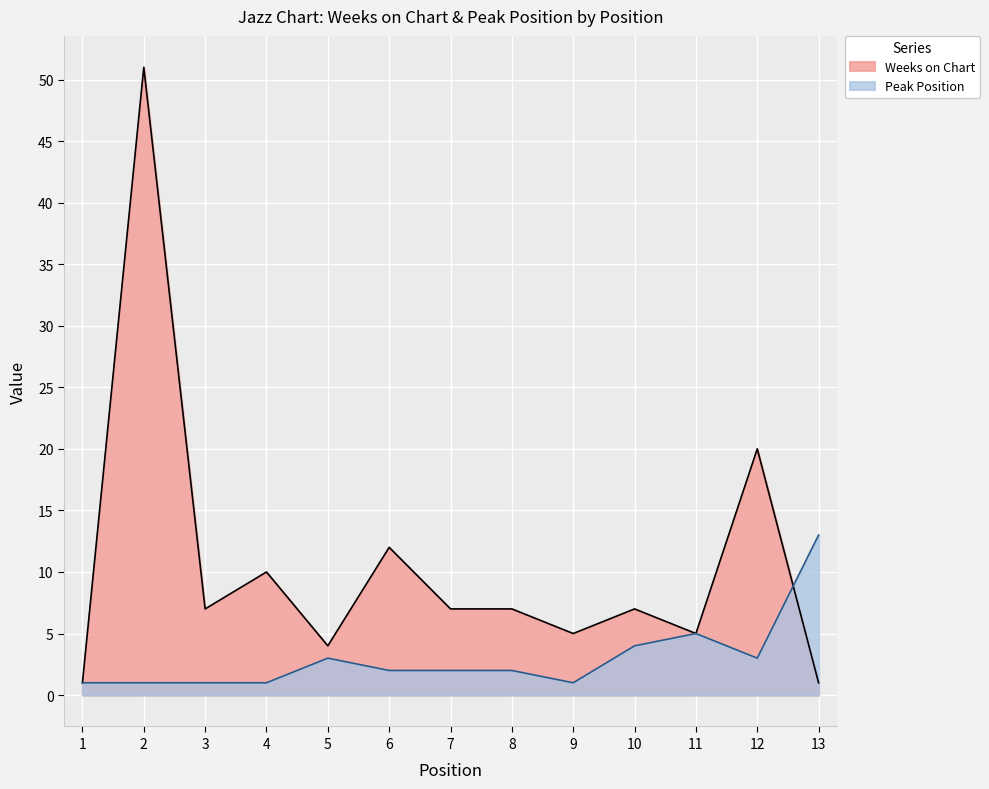

Between 11 and 12, which series saw the biggest shift?

Weeks on Chart